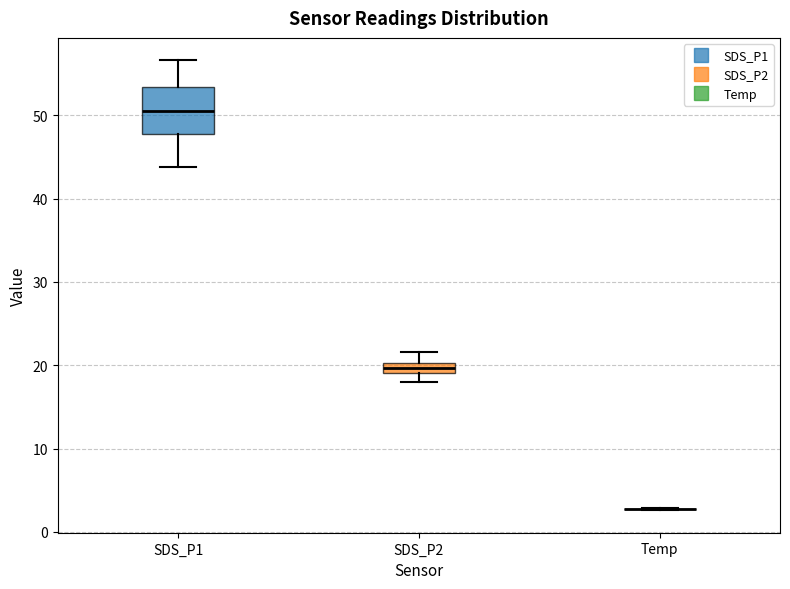

Comparing the boxes themselves (not the whiskers), which one is the tallest?

SDS_P1